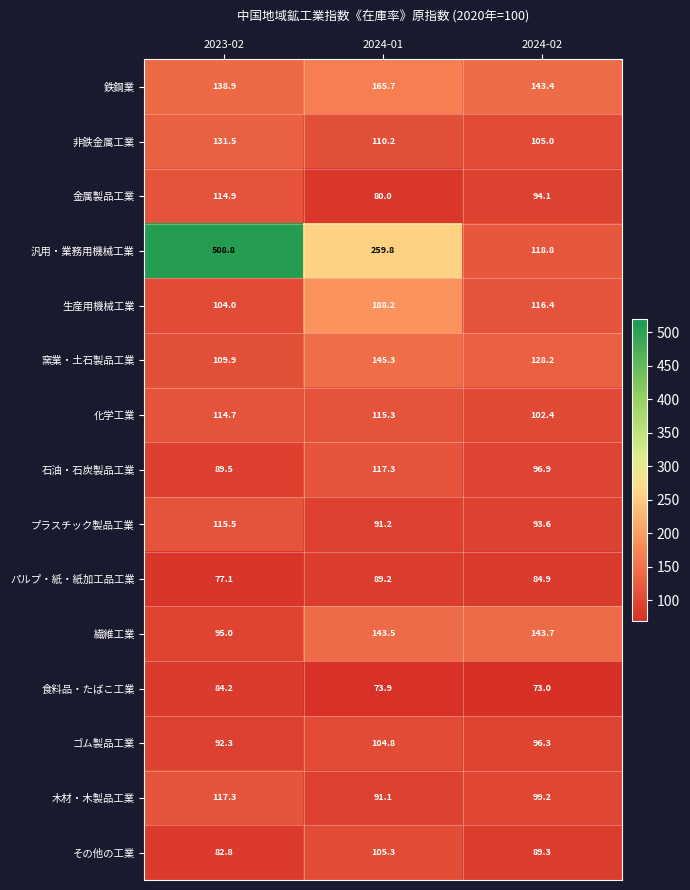

Where is 化学工業 nearest to the value 108?

2024-02